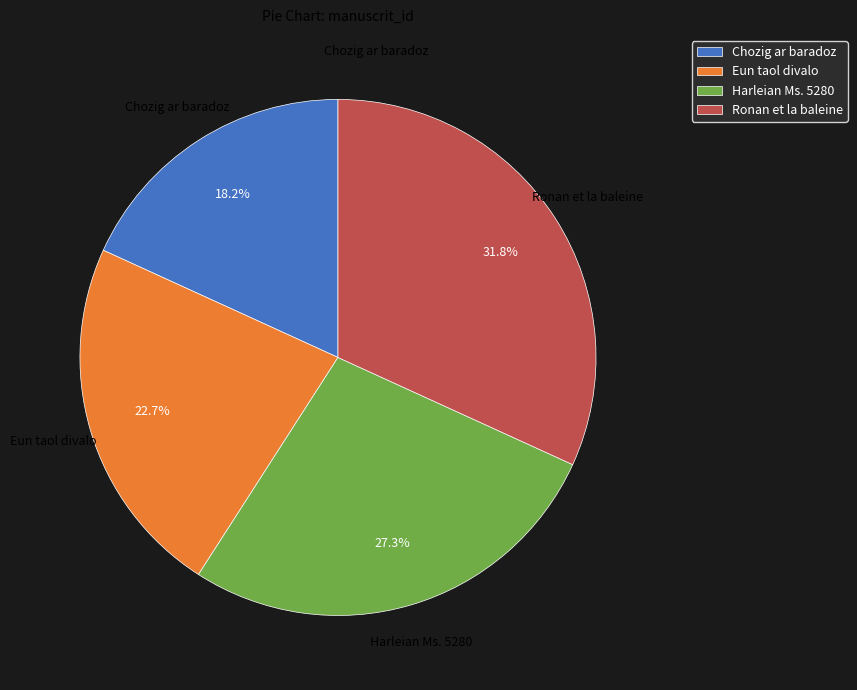

Is there a majority slice in this chart?

No